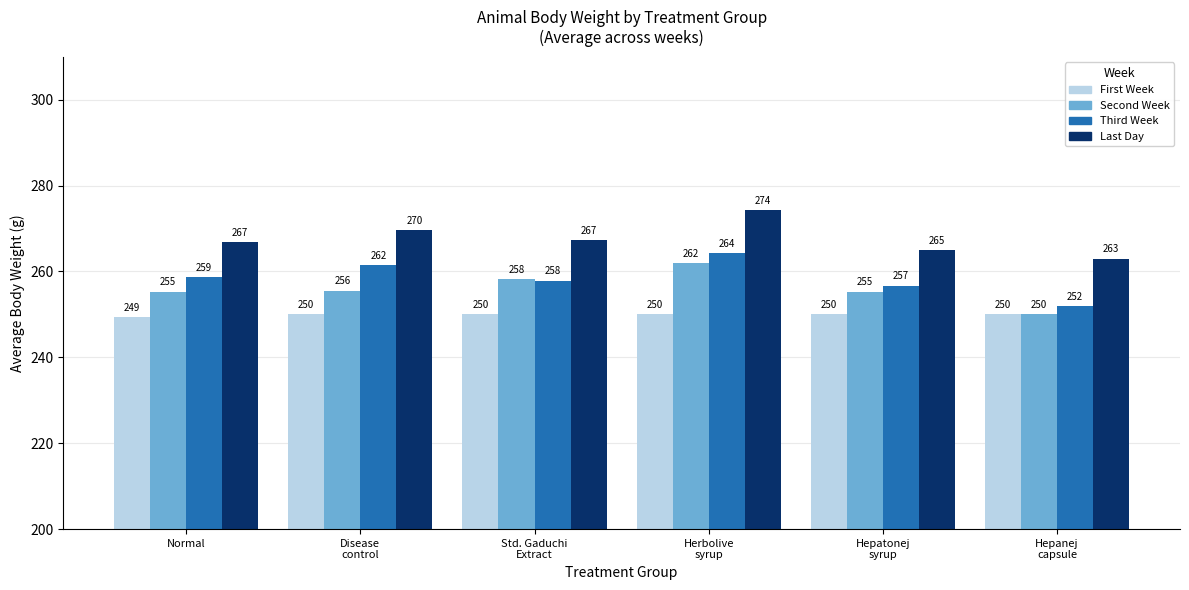

What is the average value of the Third Week series?

258.5